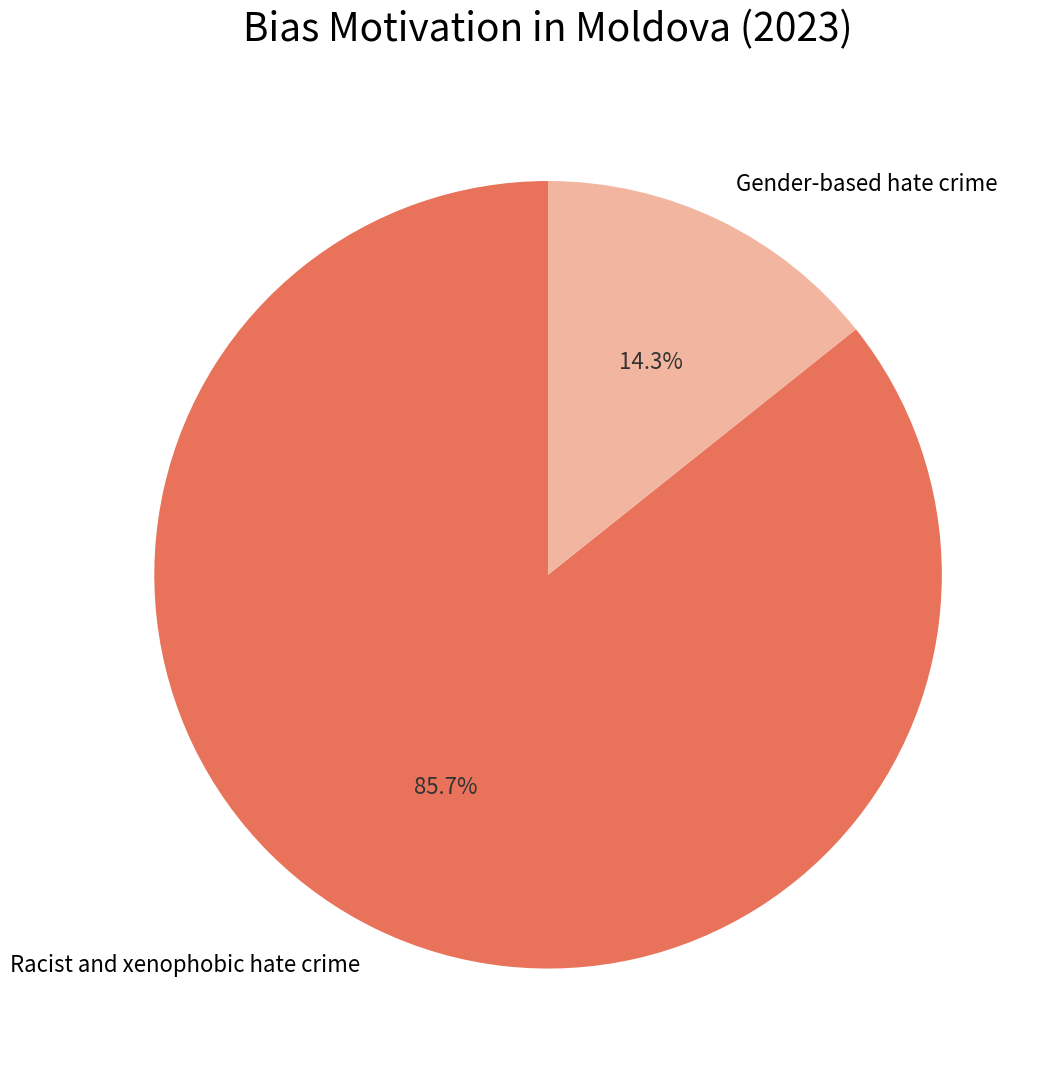

What is the largest slice in the pie chart?

Racist and xenophobic hate crime